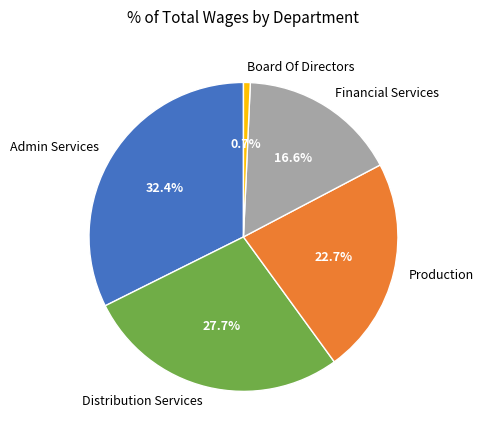

Between Admin Services and Distribution Services, which is larger?

Admin Services